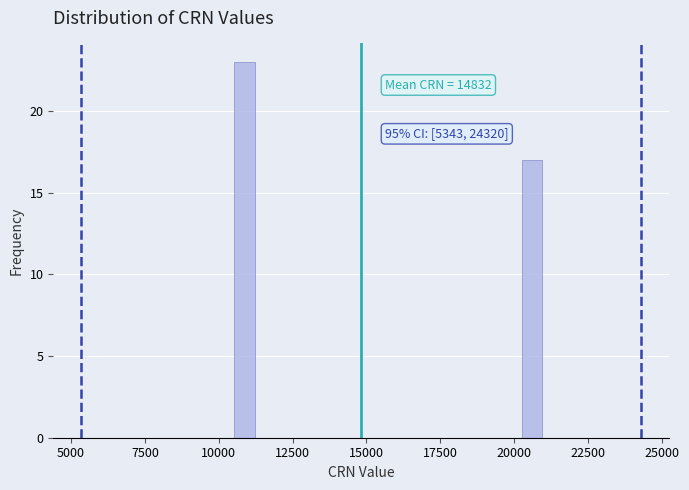

Around what value on the x-axis is the tallest bar? Give the approximate position of its centre, as read against the axis.

11000